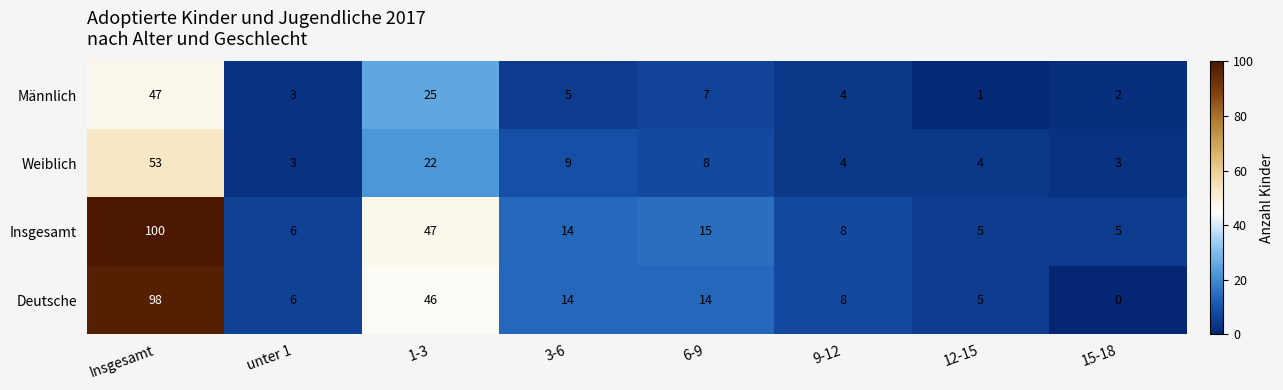

The Weiblich series shows 2 at 9-12. True or false?

False